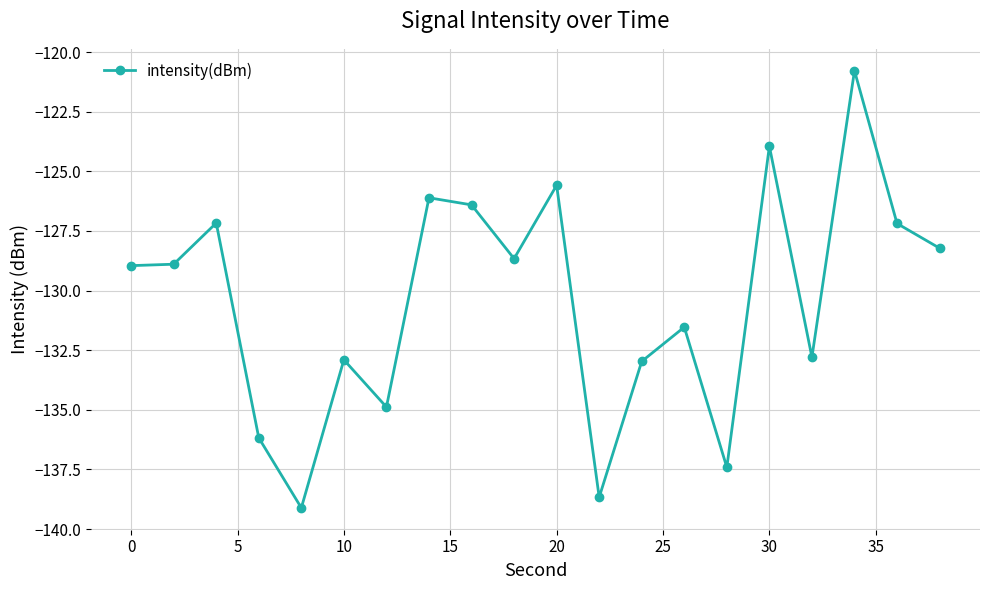

What is the greatest value displayed?

-120.8